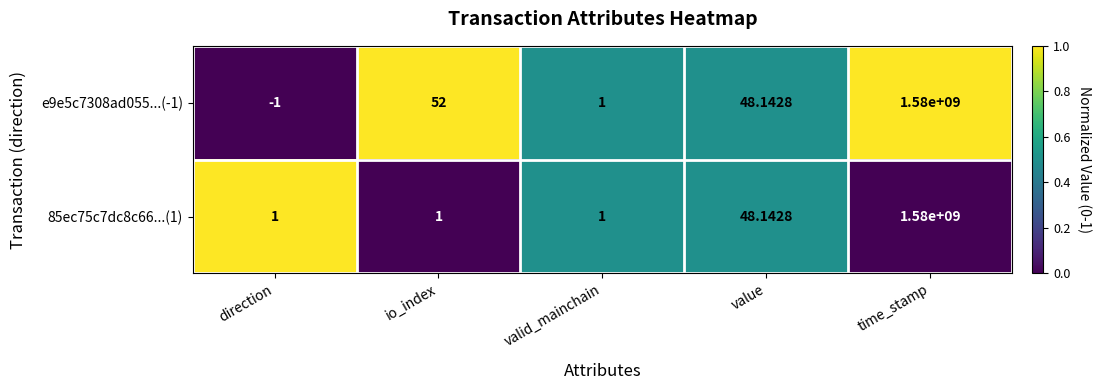

Which category has the lowest value across all series?

direction